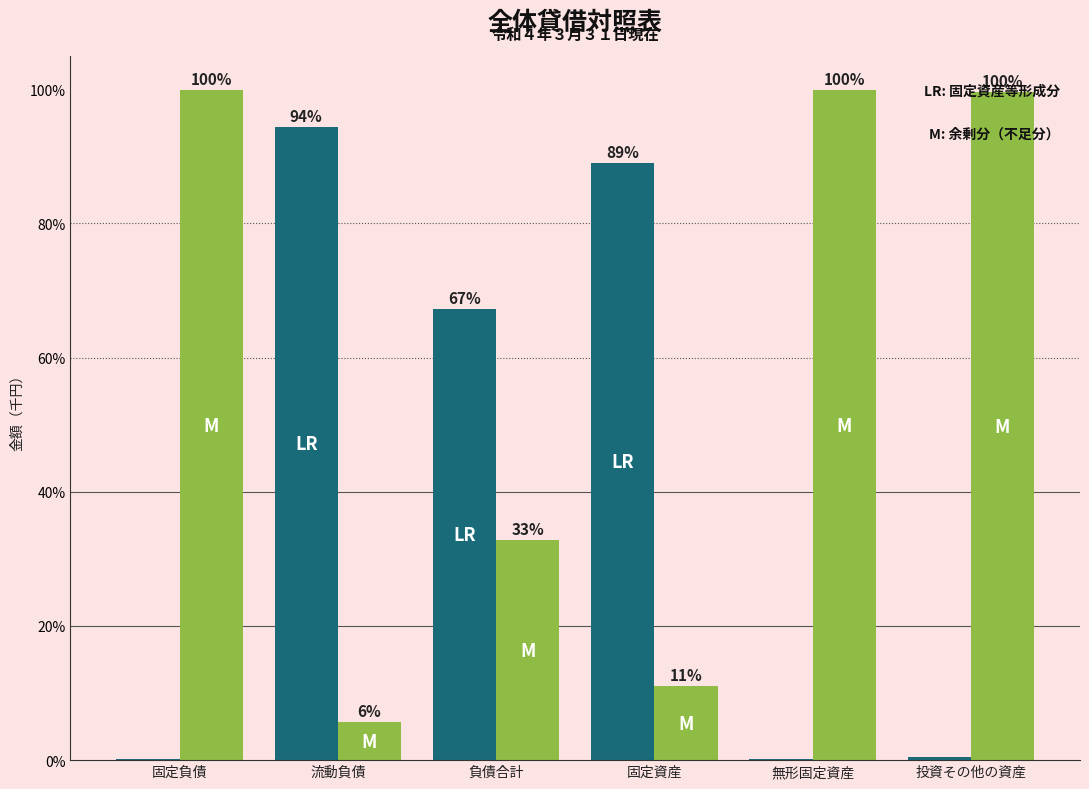

What is the total value across all series at 投資その他の資産?

100.0